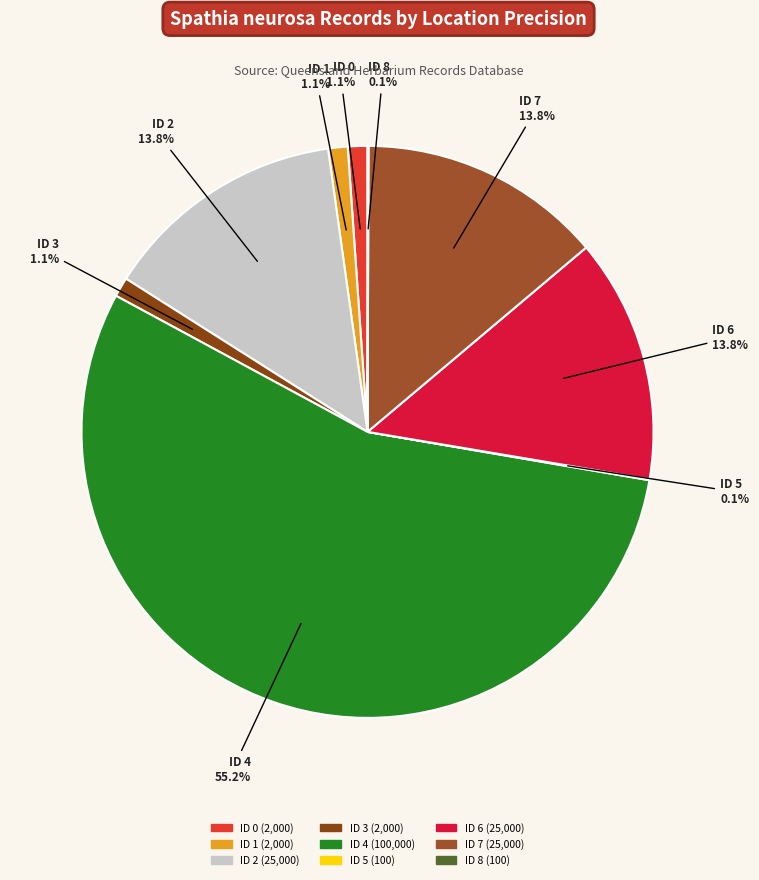

What is the majority slice?

ID 4